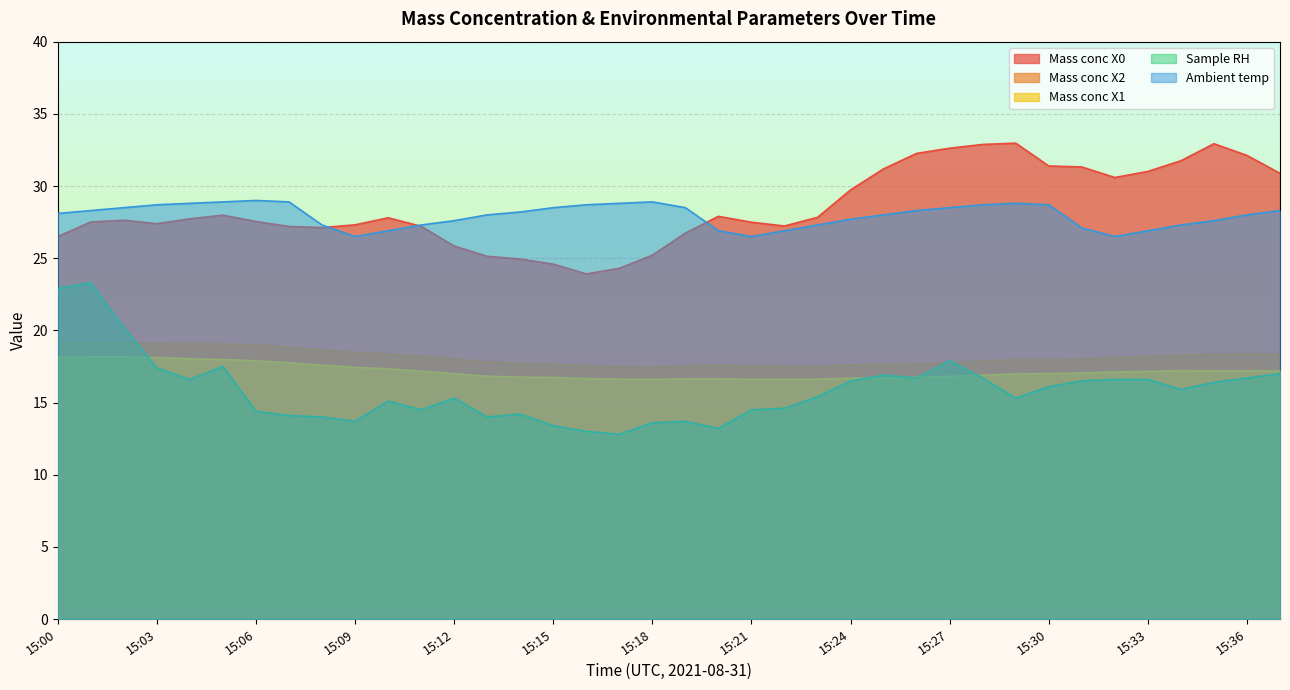

Which series changed the most between 15:03 and 15:13?

Sample RH